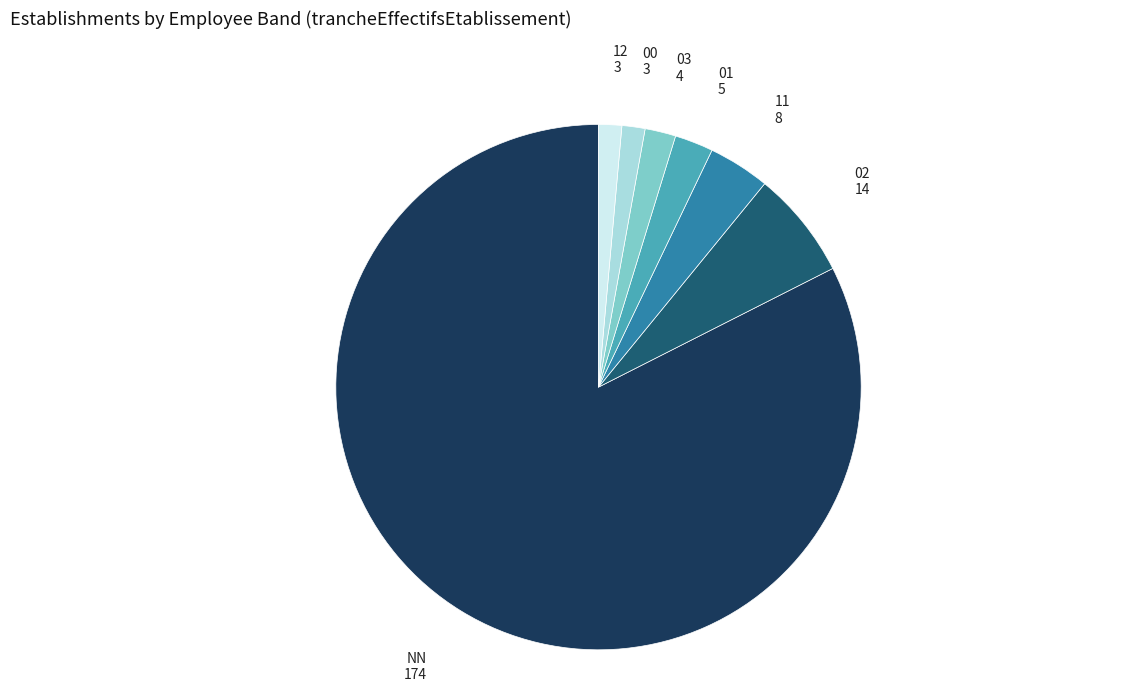

Do 11 and 01 together represent more than half of the pie?

No